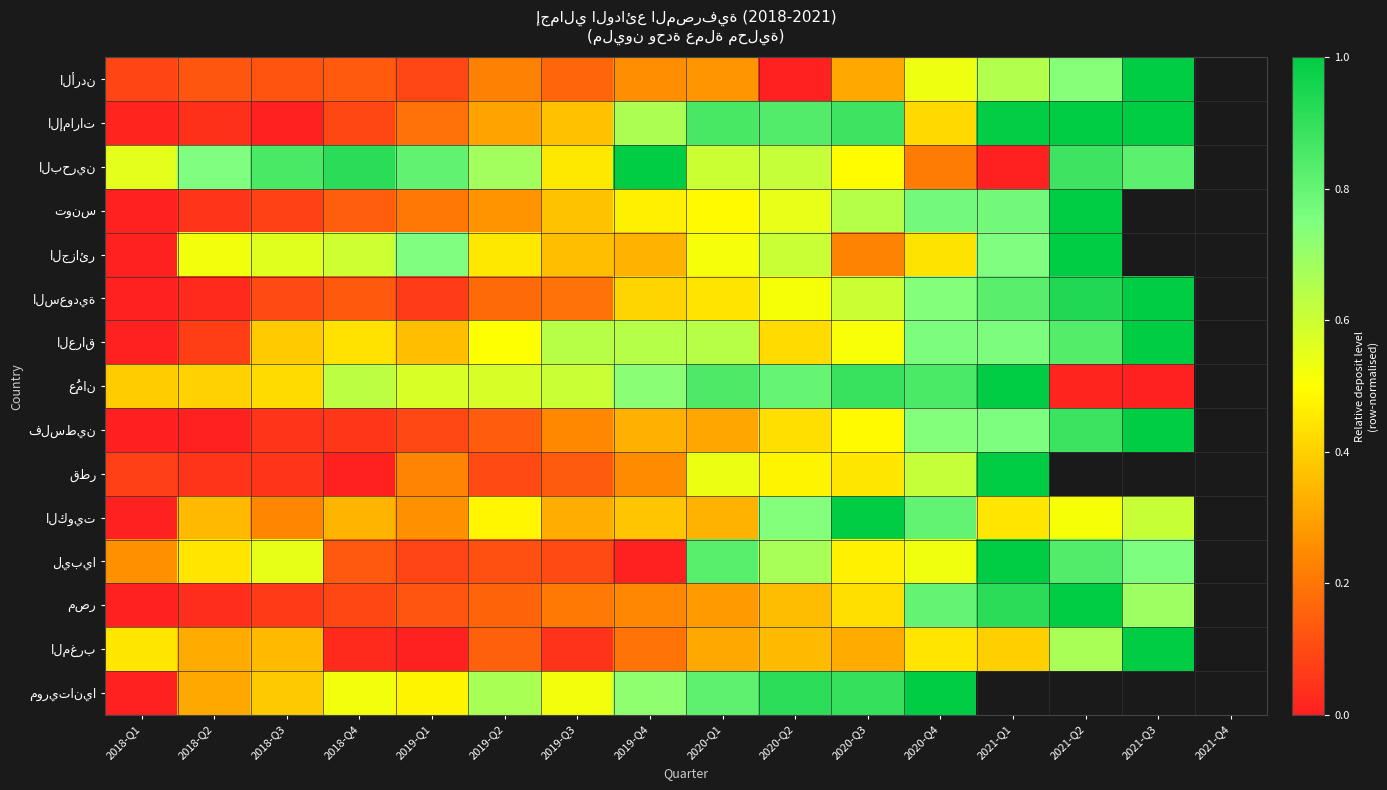

Where is العراق nearest to the value 0?

2018-Q1